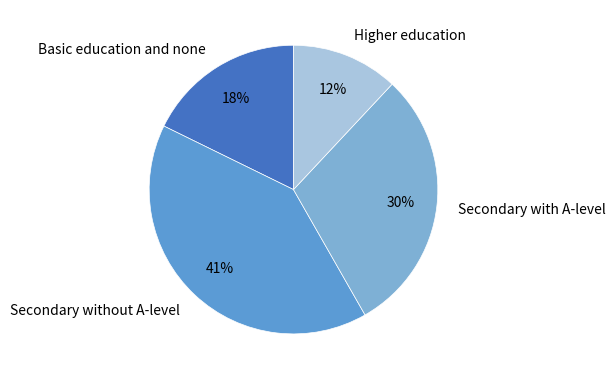

To the nearest percent, what is the difference between the Higher education and Secondary with A-level slice percentages?

18%